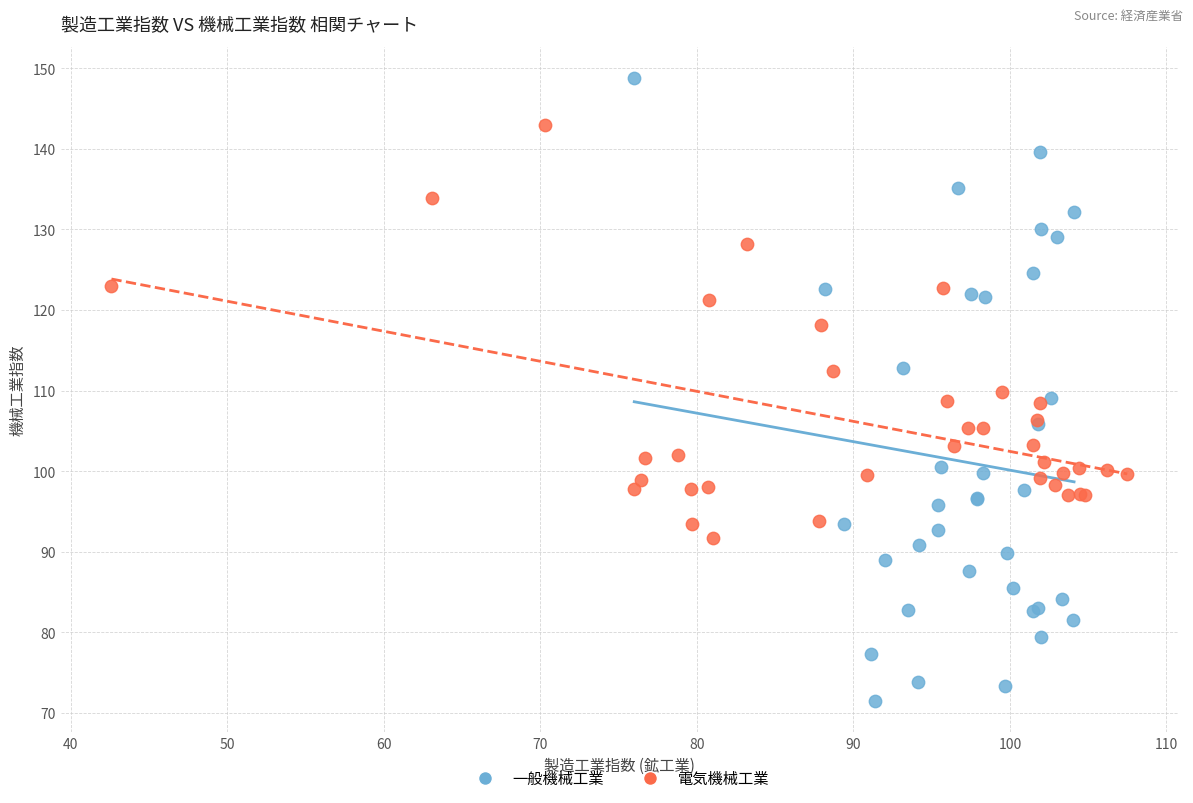

Which series reaches the minimum Y coordinate?

一般機械工業